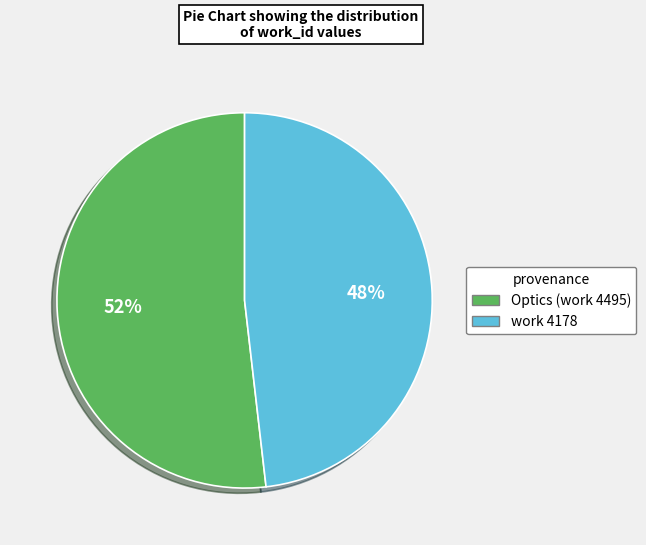

Do work 4178 and Optics (work 4495) together represent more than half of the pie?

Yes